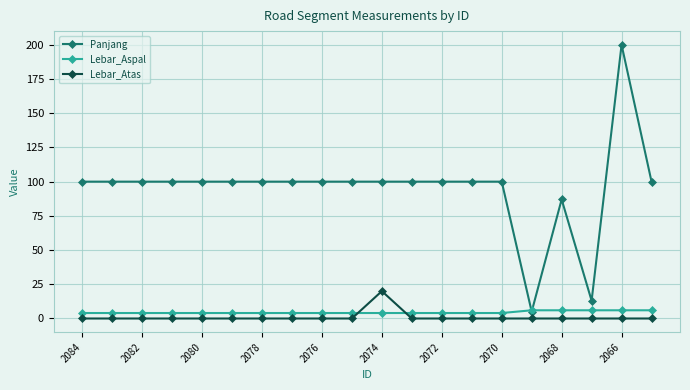

What is the average value of the Panjang series?

95